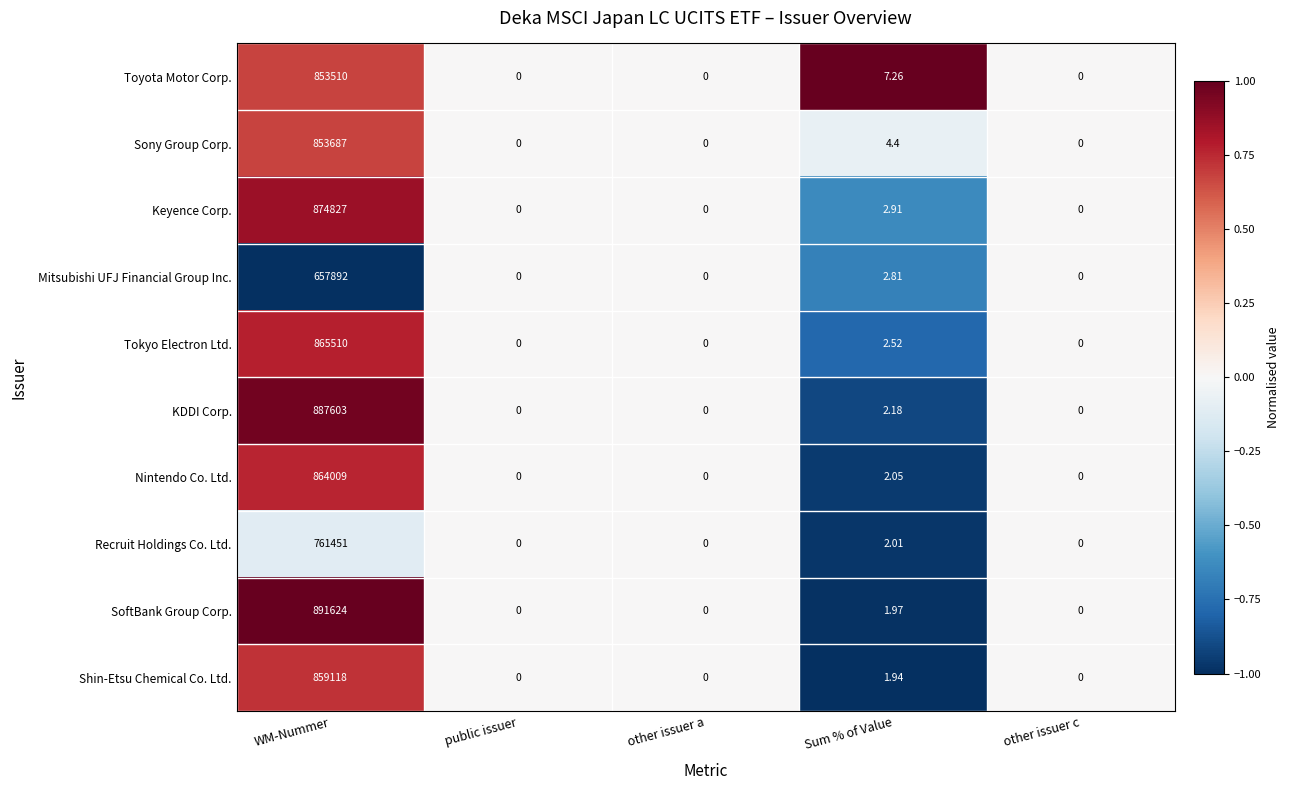

At which category does the chart reach its peak across all series?

WM-Nummer